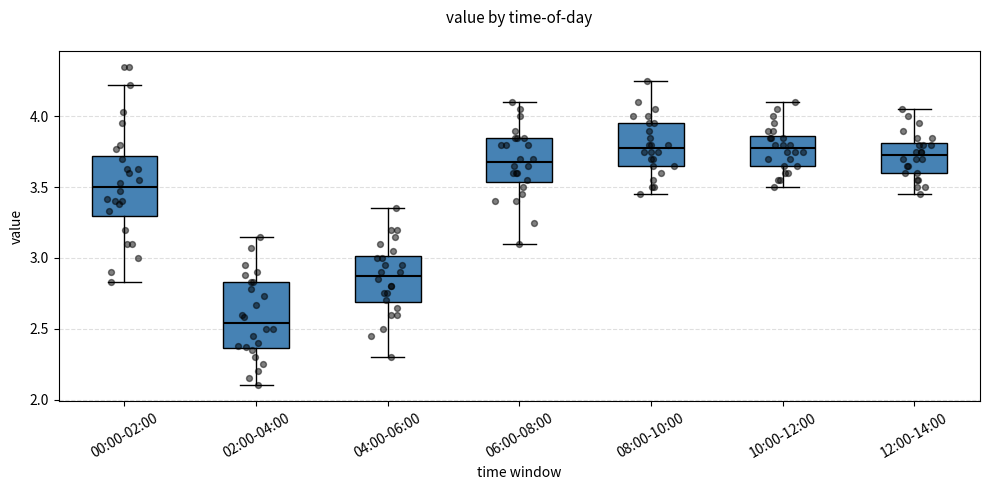

Where is the lower edge of the box for 06:00-08:00 on the y-axis? The values are not printed on the chart, so give them approximately, as read against the axis.

3.55